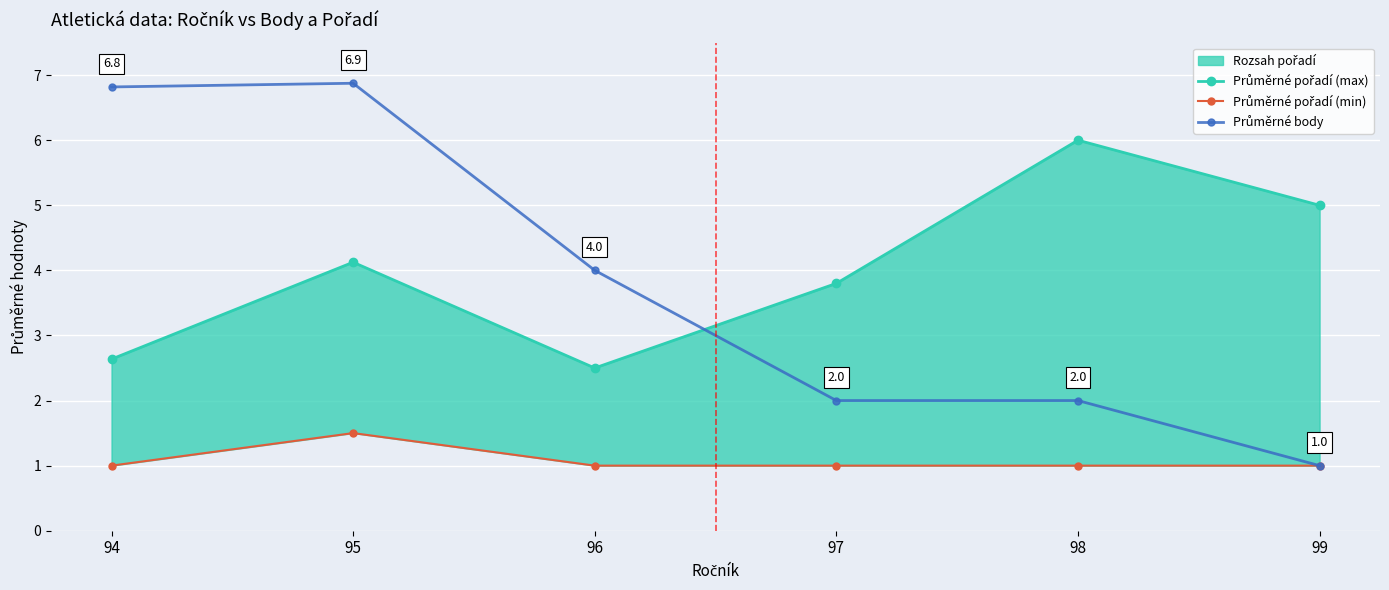

In Průměrné pořadí (max), how many points are higher than both neighbors (excluding endpoints)?

2